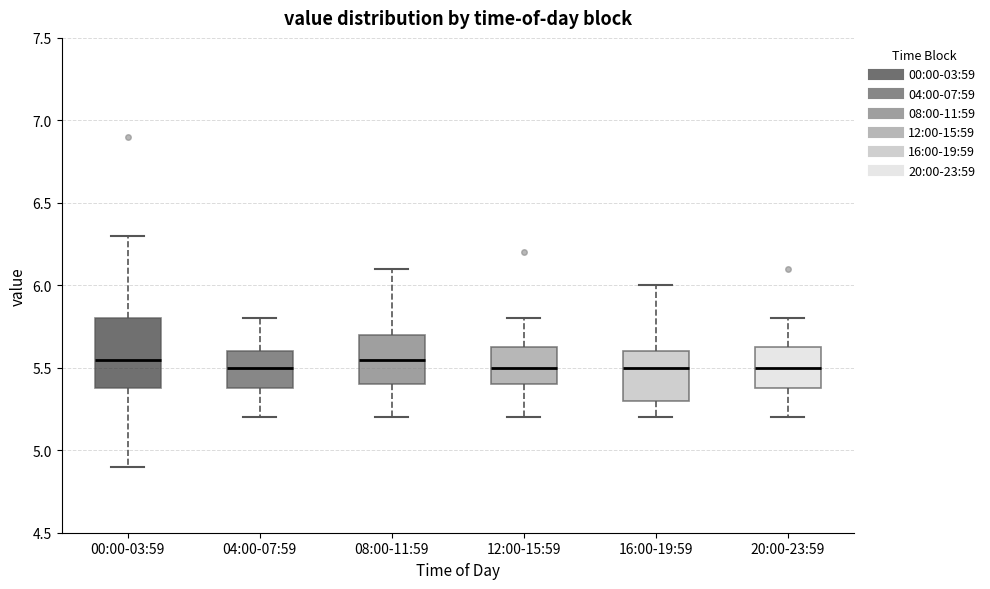

Reading left to right, transcribe this box plot: for each box, give where its median line is, the range the box spans, and where its two whiskers end, as read against the y-axis. The values are not printed on the chart, so give them approximately, as read against the axis.

00:00-03:59: median 5.55, box 5.40 to 5.80, whiskers 4.90 to 6.30
04:00-07:59: median 5.50, box 5.40 to 5.60, whiskers 5.20 to 5.80
08:00-11:59: median 5.55, box 5.40 to 5.70, whiskers 5.20 to 6.10
12:00-15:59: median 5.50, box 5.40 to 5.65, whiskers 5.20 to 5.80
16:00-19:59: median 5.50, box 5.30 to 5.60, whiskers 5.20 to 6.00
20:00-23:59: median 5.50, box 5.40 to 5.65, whiskers 5.20 to 5.80